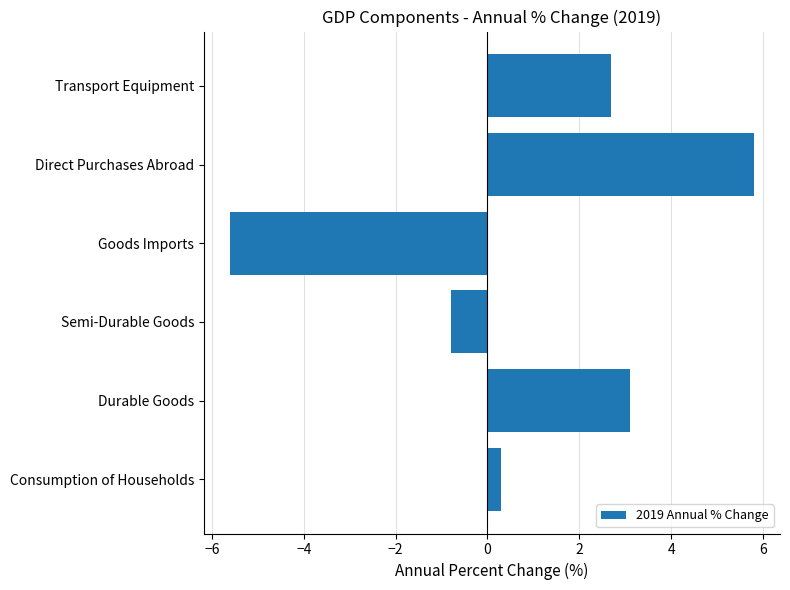

Rank the categories by value from lowest to highest.

Goods Imports, Semi-Durable Goods, Consumption of Households, Transport Equipment, Durable Goods, Direct Purchases Abroad